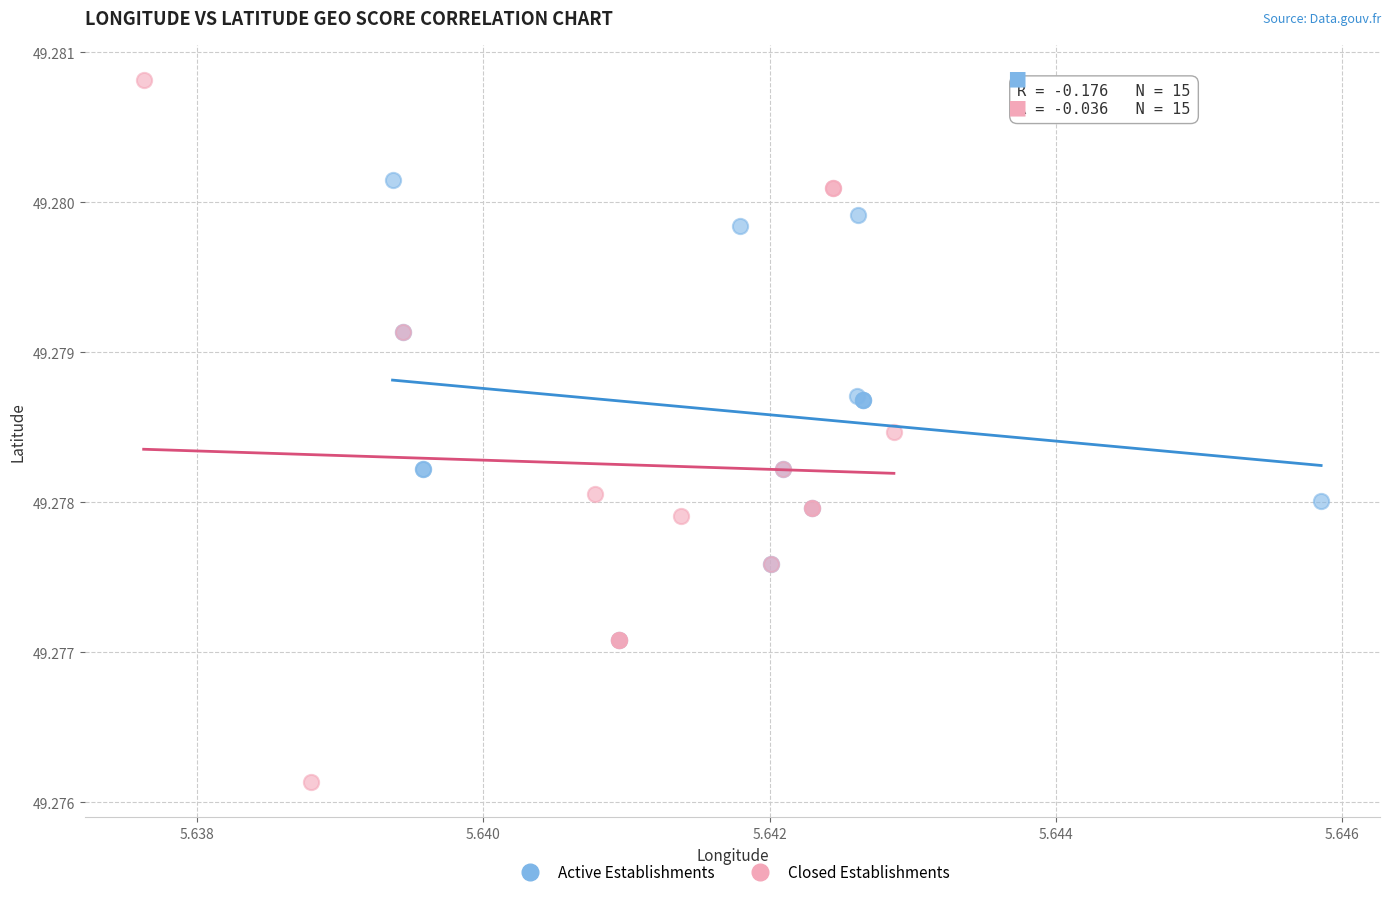

Which series reaches the maximum Y coordinate?

Closed Establishments